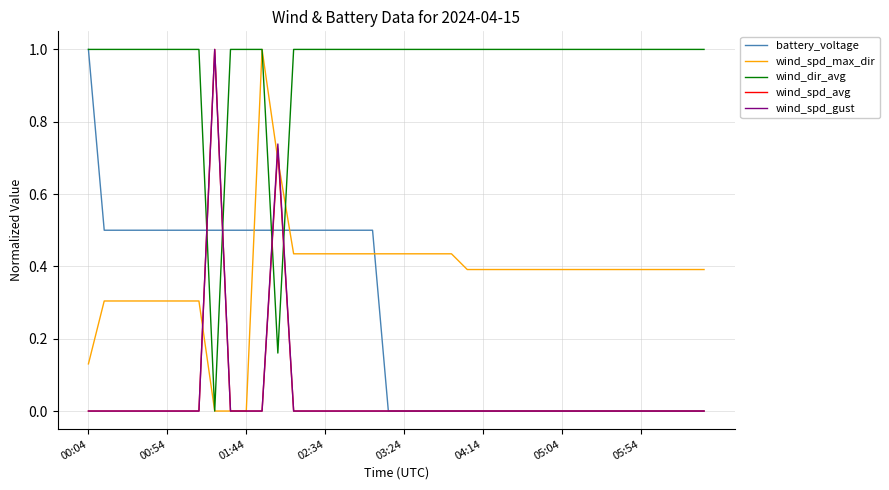

What is the sum of all wind_spd_max_dir values?

15.0